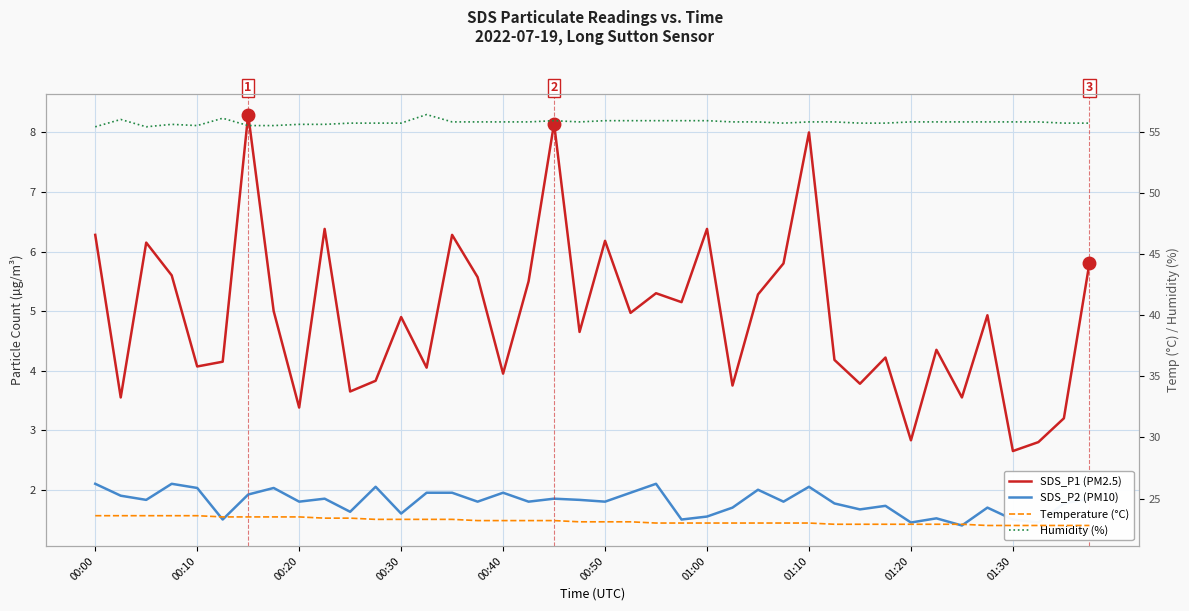

True or false: SDS_P1 (PM2.5) has a value of 3.6 at 10.

True